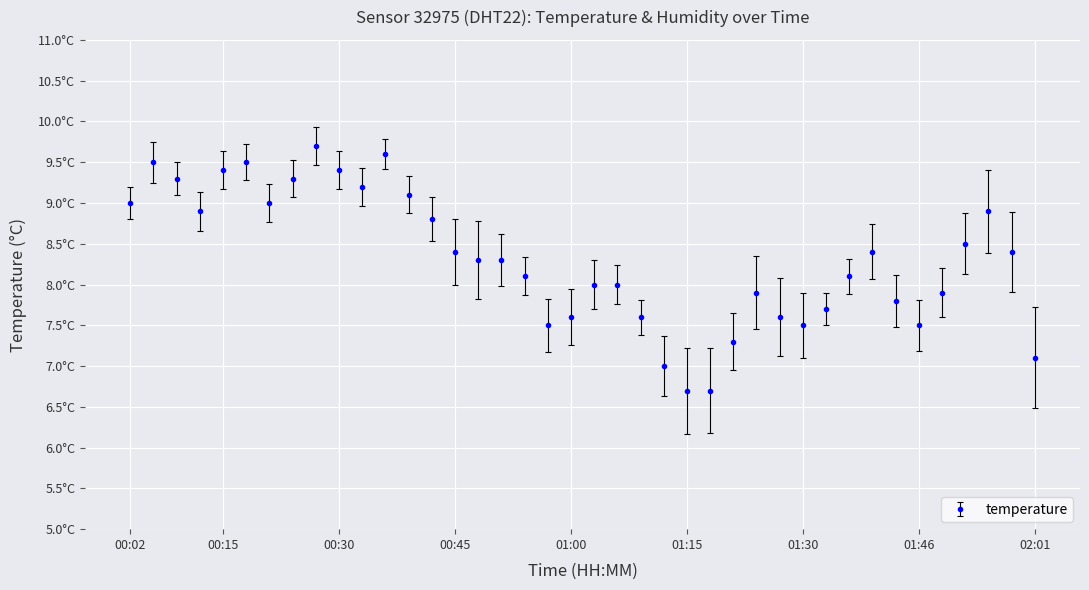

Does the chart display data point markers on the line(s)?

Yes